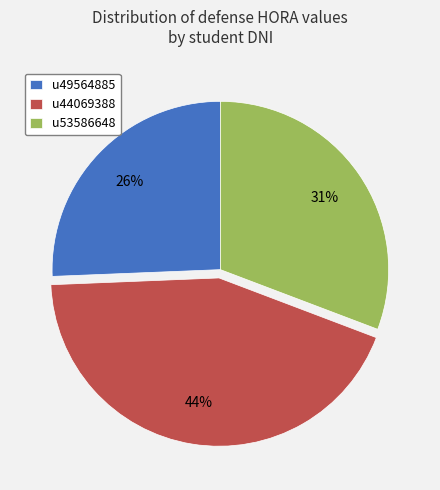

To the nearest percent, what is the difference between the largest and smallest slice percentages?

18%